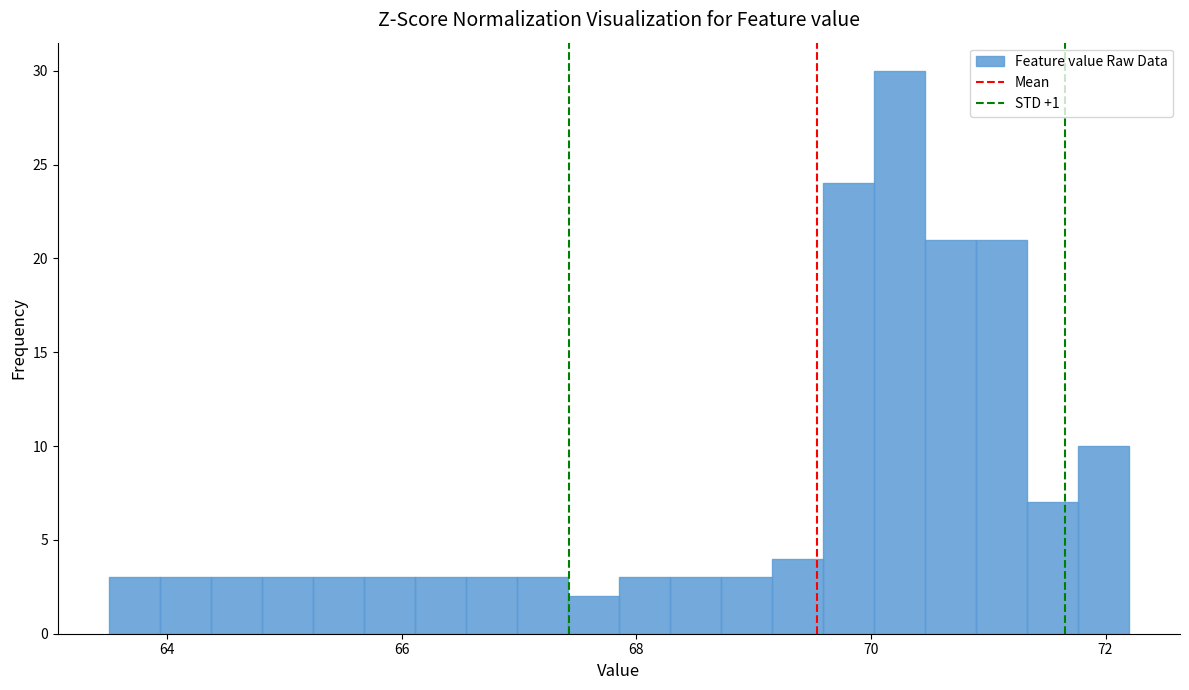

Read against the x-axis, roughly where is the centre of the tallest bar?

70.2